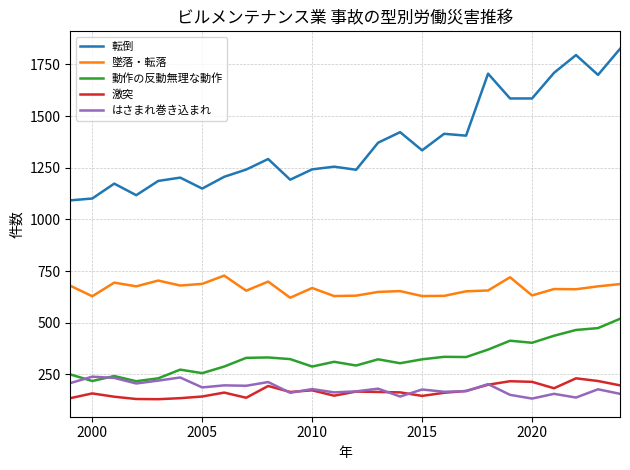

Which series has the widest spread of values?

転倒